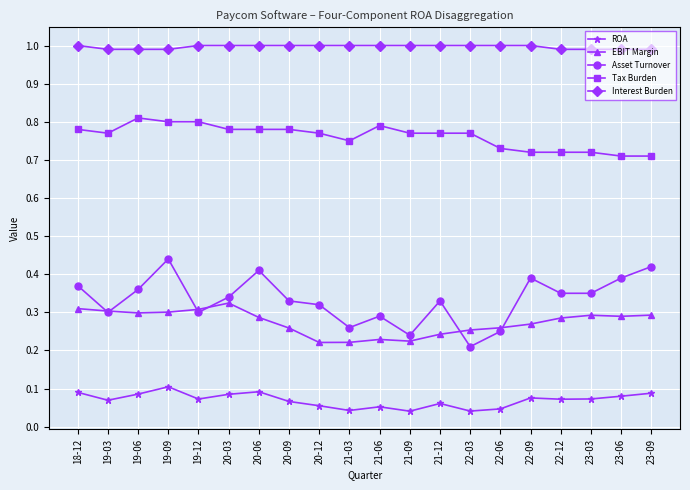

The ROA series shows 0.1 at 18-12. True or false?

True